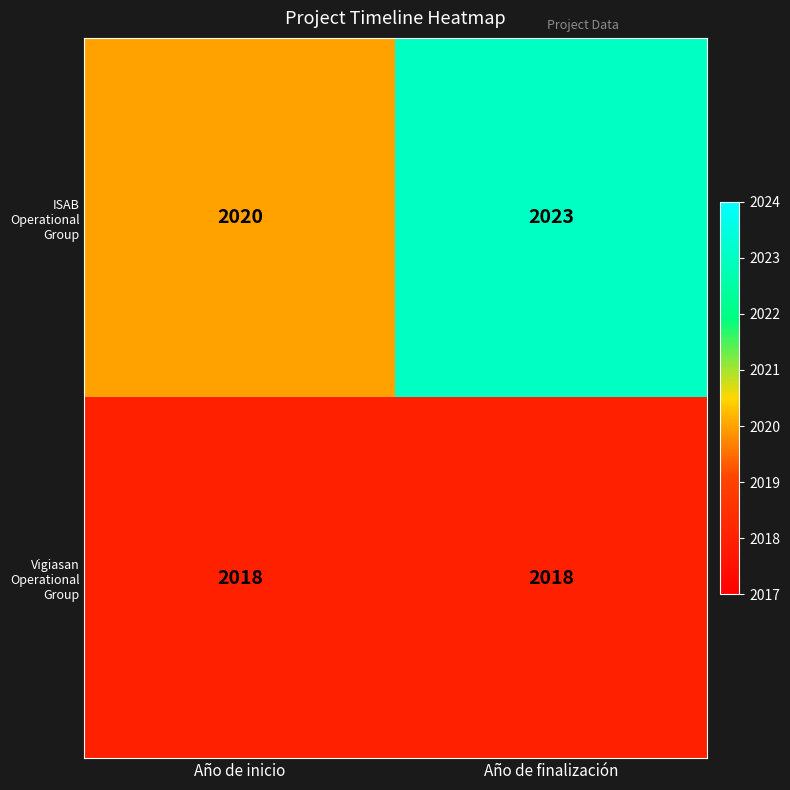

What is the sum of the Vigiasan Operational Group values at Año de inicio and Año de finalización?

4036